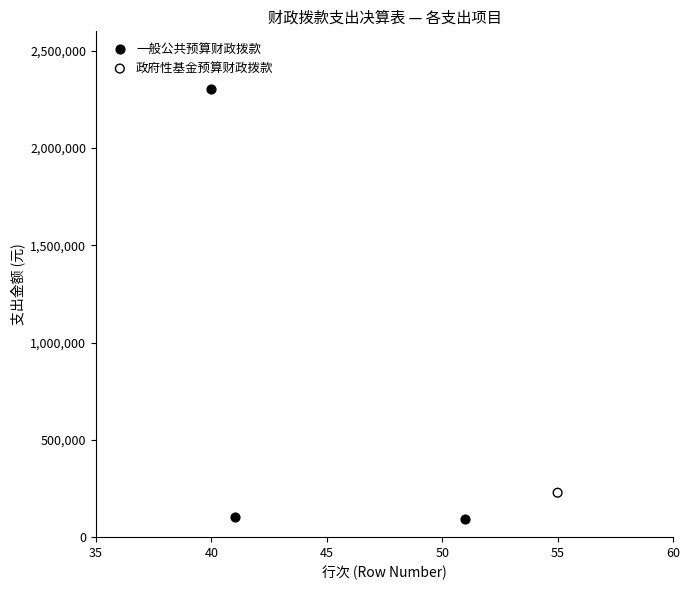

What are all the series names shown in the legend?

一般公共预算财政拨款, 政府性基金预算财政拨款